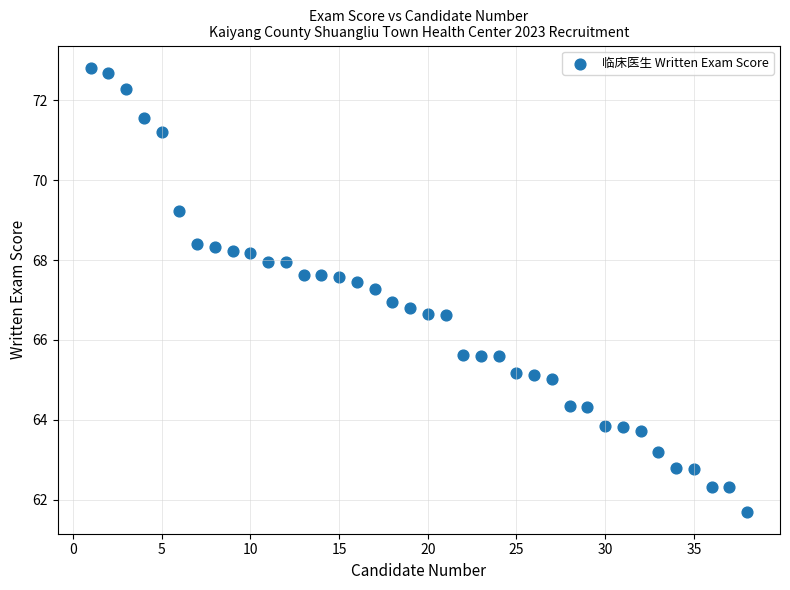

What is the range of X values (max minus min)?

37.0